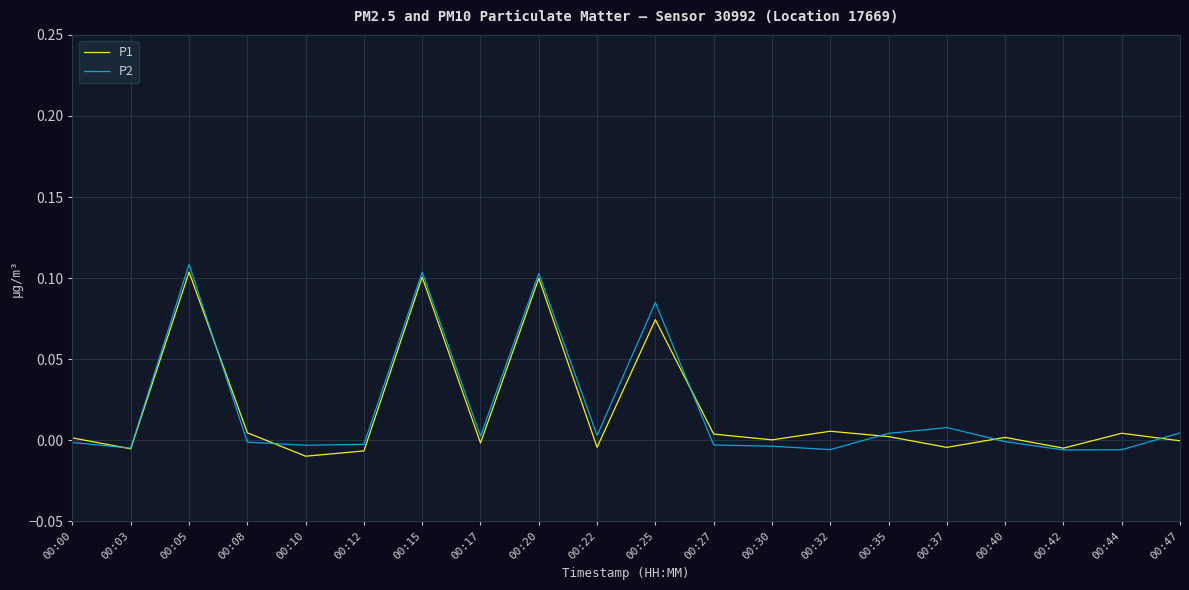

Is this an area chart (filled region under the line)?

No